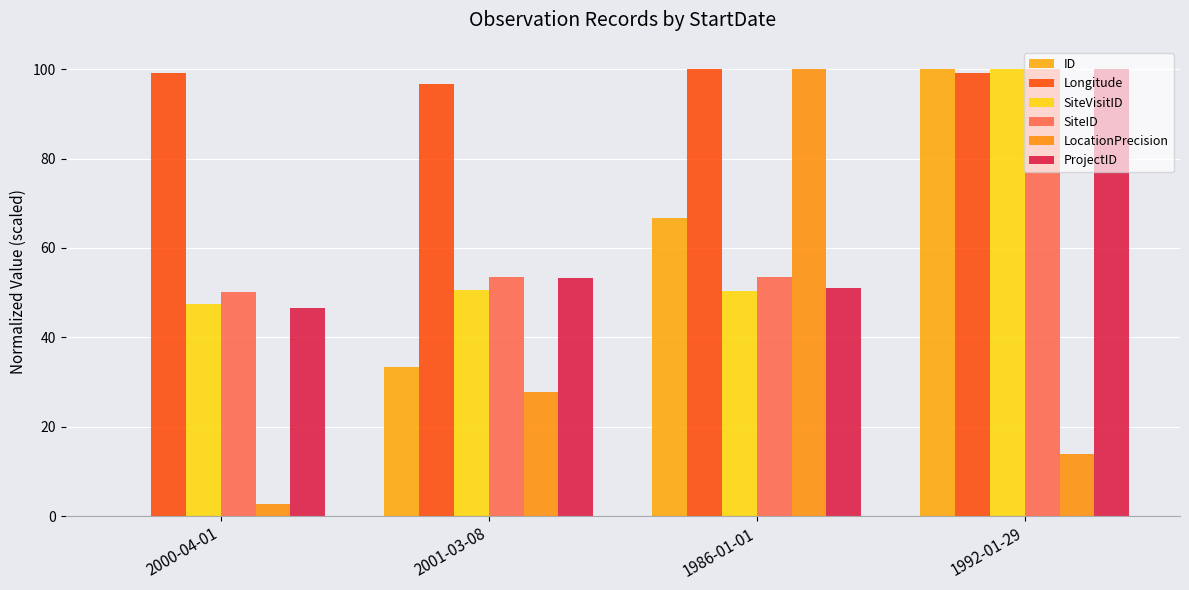

Where does the ProjectID series first go above 53?

2001-03-08